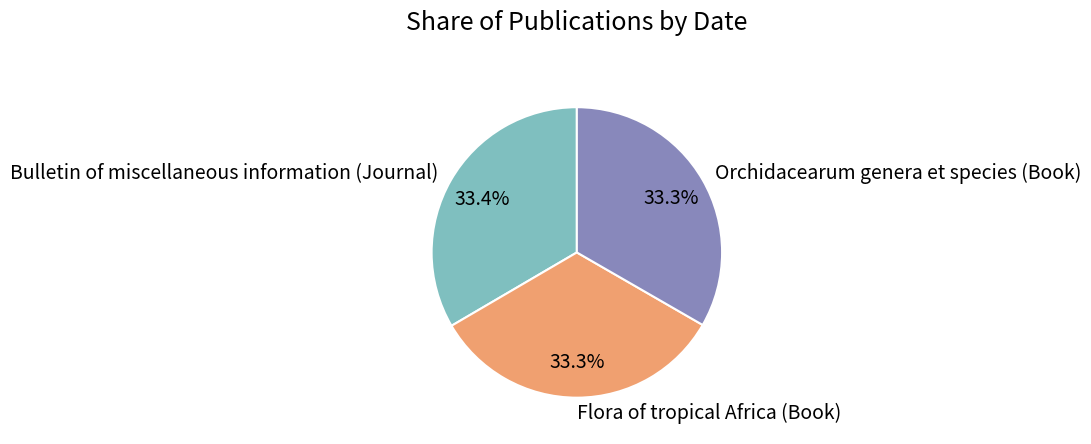

What portion of the pie excludes Orchidacearum genera et species (Book)?

66.7%